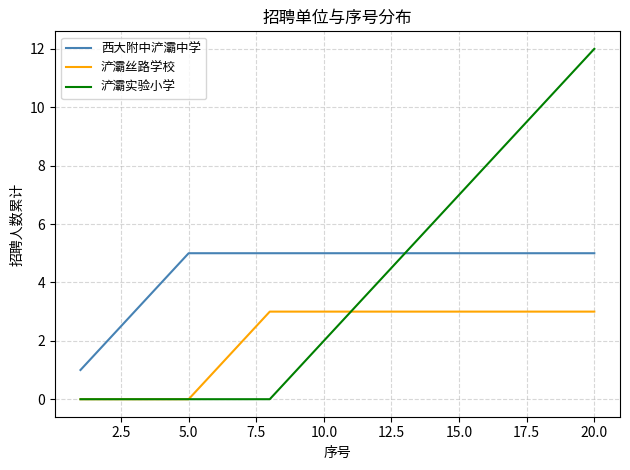

List the series in order of their overall mean, lowest first.

浐灞丝路学校, 浐灞实验小学, 西大附中浐灞中学